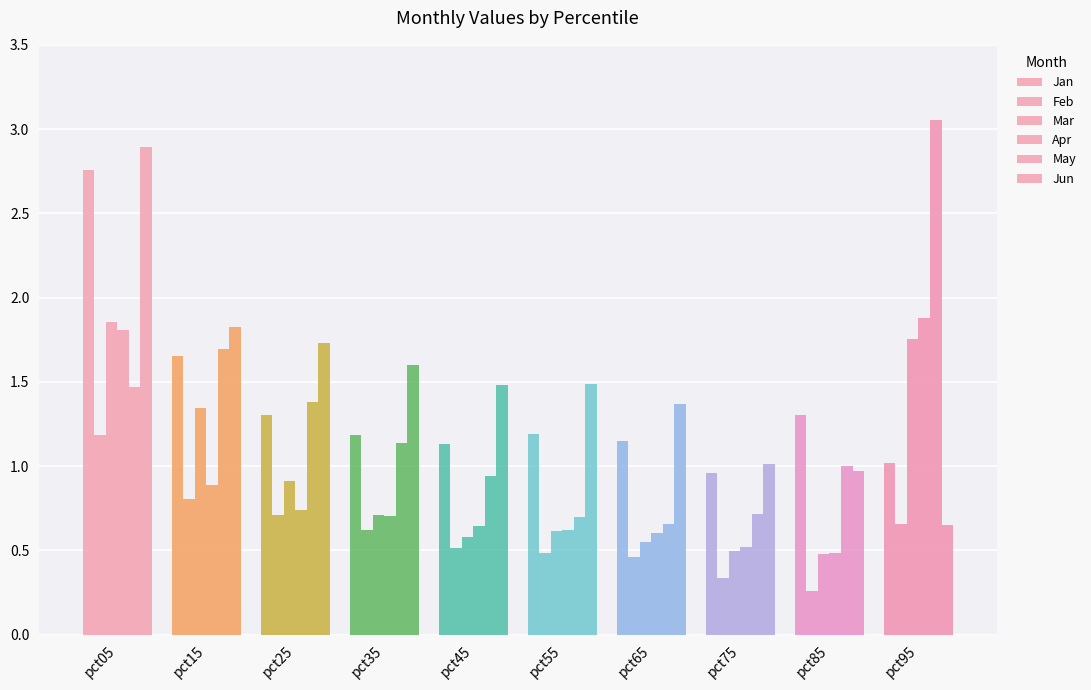

How many series are shown in this chart?

6